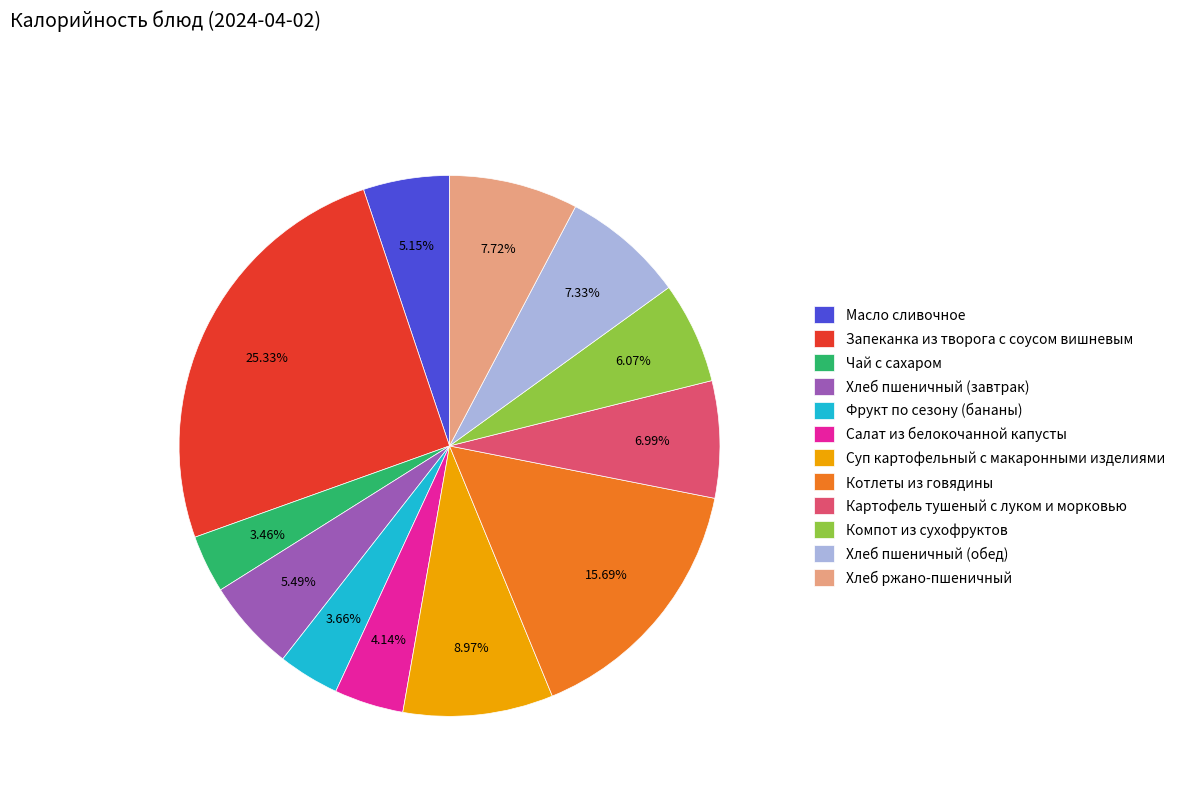

Is it true that Картофель тушеный с луком и морковью is 7% of the pie?

True